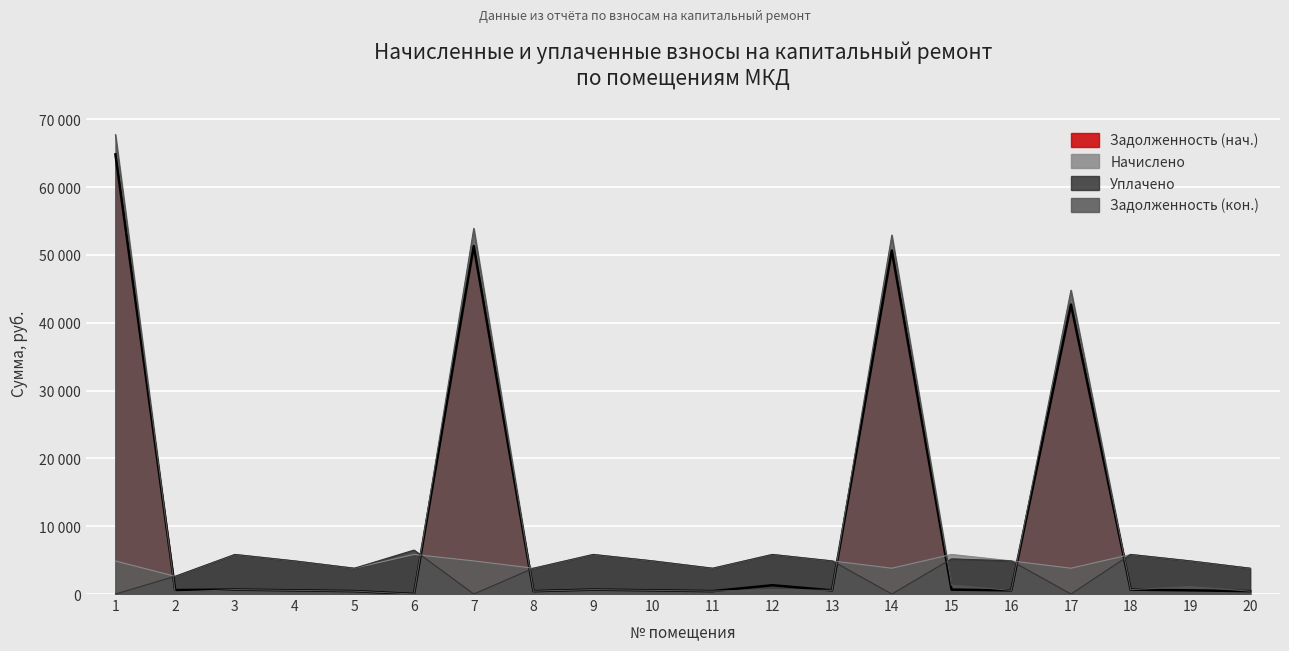

What is the approximate value of Уплачено at 6?

6481.6